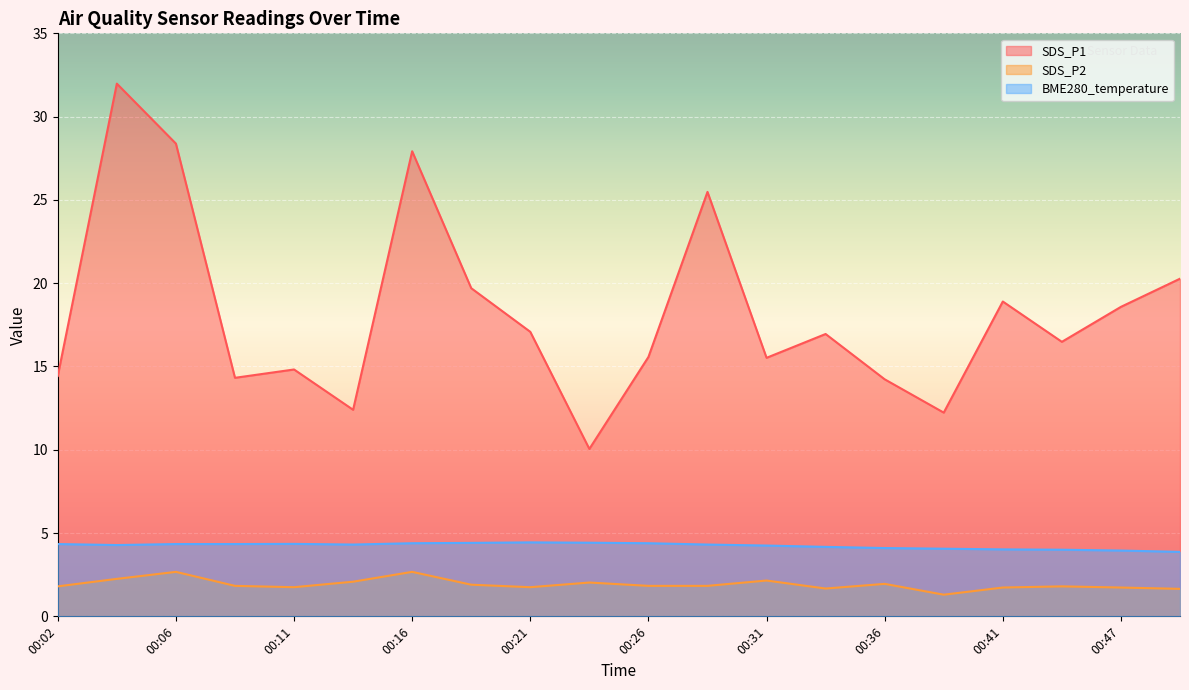

Is it true that BME280_temperature equals 4.4 at 00:26?

True